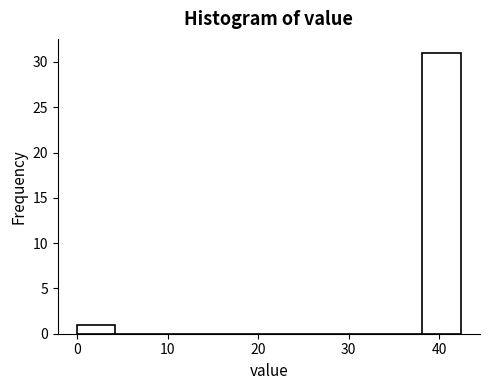

How tall is the bar that spans 0 to 4 on the x-axis? Neither the bar edges nor the heights are printed on the chart, so give them approximately, as read against the axes.

1